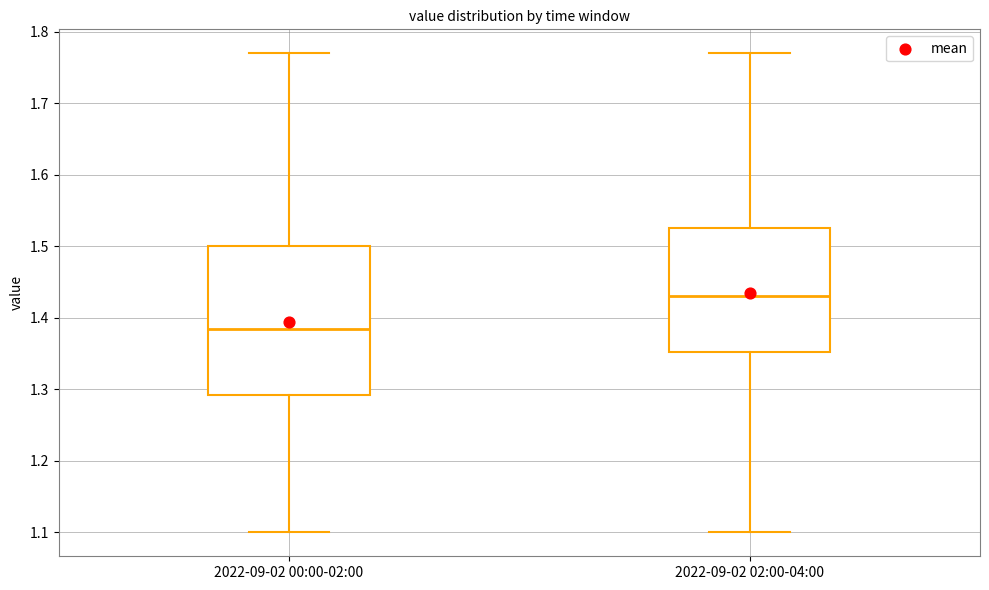

Reading left to right, transcribe this box plot: for each box, give where its median line is, the range the box spans, and where its two whiskers end, as read against the y-axis. The values are not printed on the chart, so give them approximately, as read against the axis.

2022-09-02 00:00-02:00: median 1.39, box 1.29 to 1.50, whiskers 1.10 to 1.77
2022-09-02 02:00-04:00: median 1.43, box 1.35 to 1.53, whiskers 1.10 to 1.77